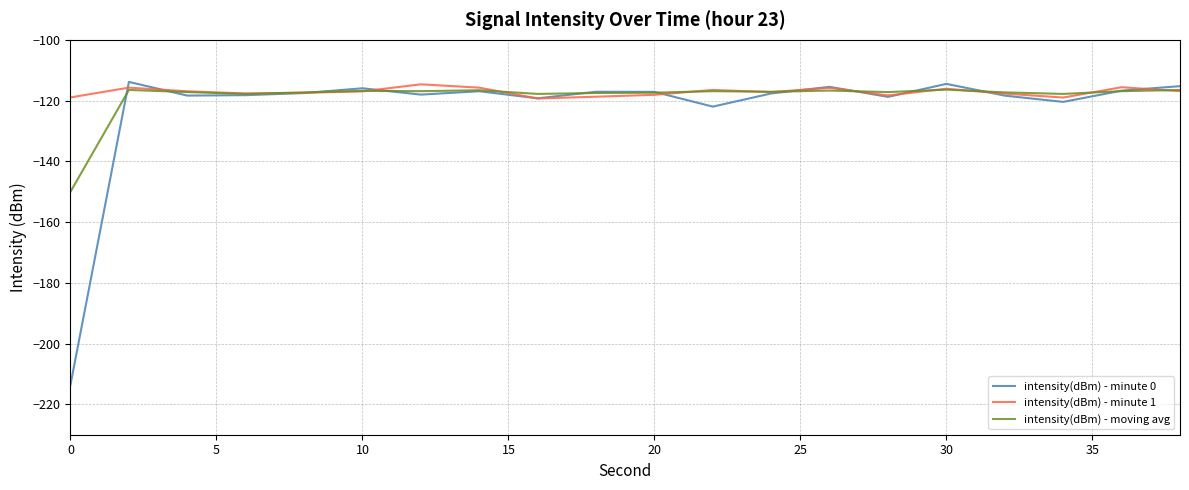

What is the maximum value shown in the chart?

-113.8